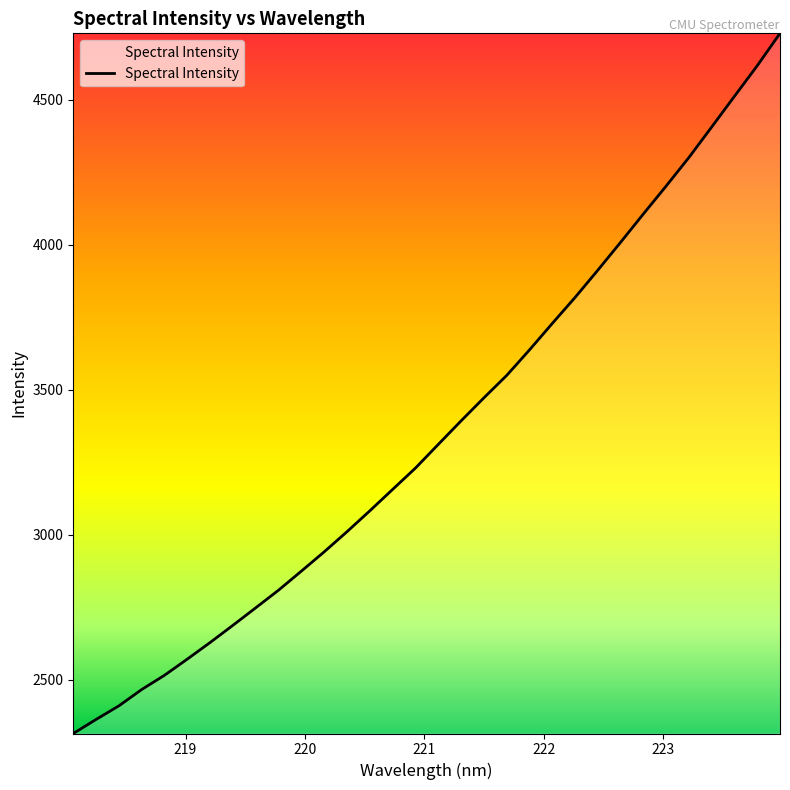

What is the smallest value displayed?

2315.1